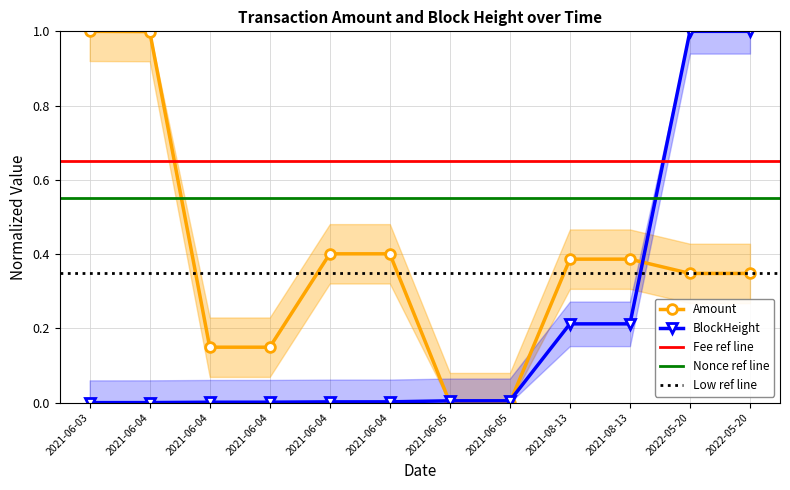

The value of BlockHeight at 2021-08-13 is 0.2. True or false?

True